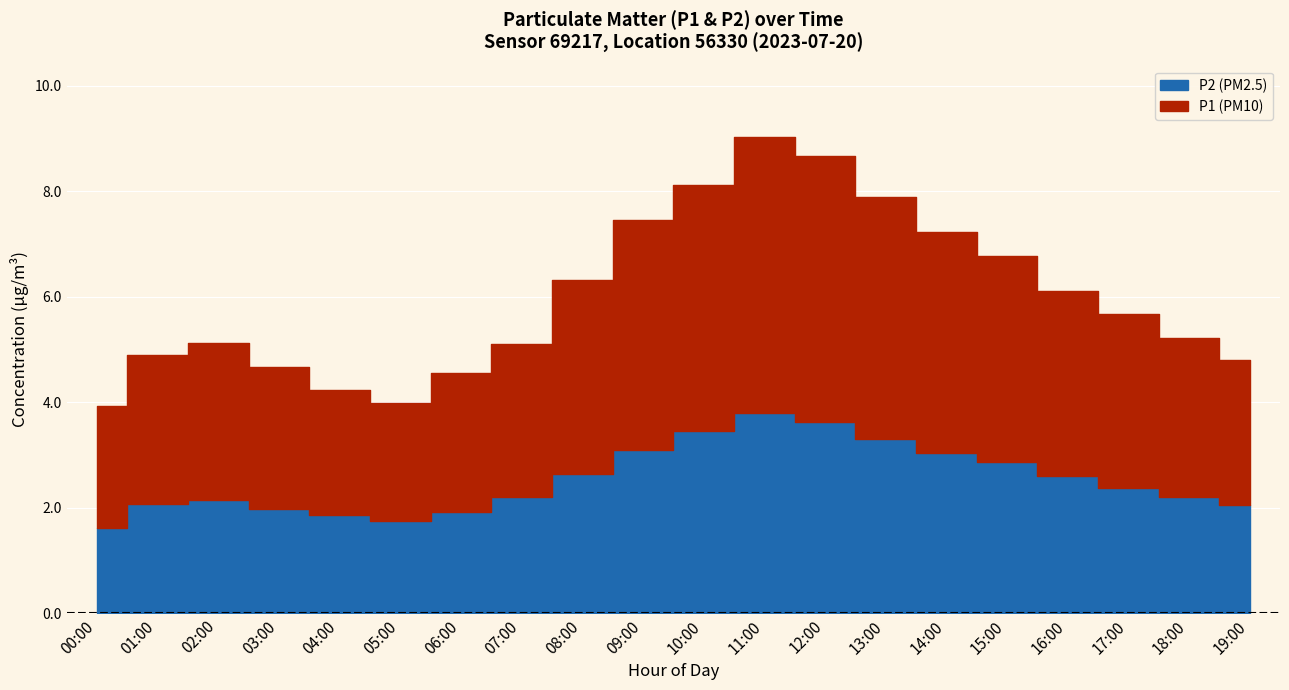

Reading right to left, transcribe all the data shown in this chart.

P1: 19:00=4.8	18:00=5.2	17:00=5.7	16:00=6.1	15:00=6.8	14:00=7.2	13:00=7.9	12:00=8.7	11:00=9.0	10:00=8.1	09:00=7.5	08:00=6.3	07:00=5.1	06:00=4.5	05:00=4.0	04:00=4.2	03:00=4.7	02:00=5.1	01:00=4.9	00:00=3.9
P2: 19:00=2.0	18:00=2.2	17:00=2.4	16:00=2.6	15:00=2.9	14:00=3.0	13:00=3.3	12:00=3.6	11:00=3.8	10:00=3.5	09:00=3.1	08:00=2.6	07:00=2.2	06:00=1.9	05:00=1.8	04:00=1.9	03:00=2.0	02:00=2.1	01:00=2.1	00:00=1.6